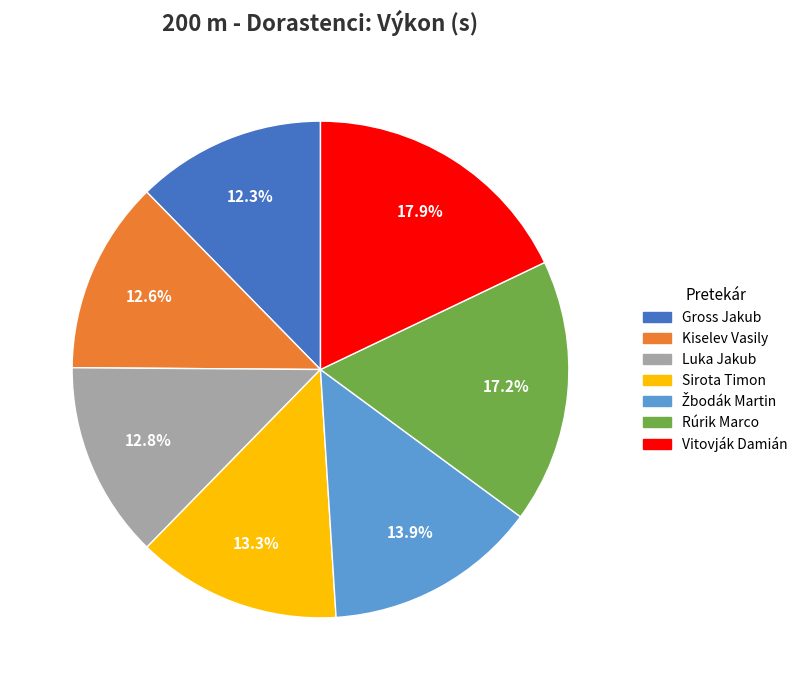

Is there any slice that represents more than half of the pie?

No